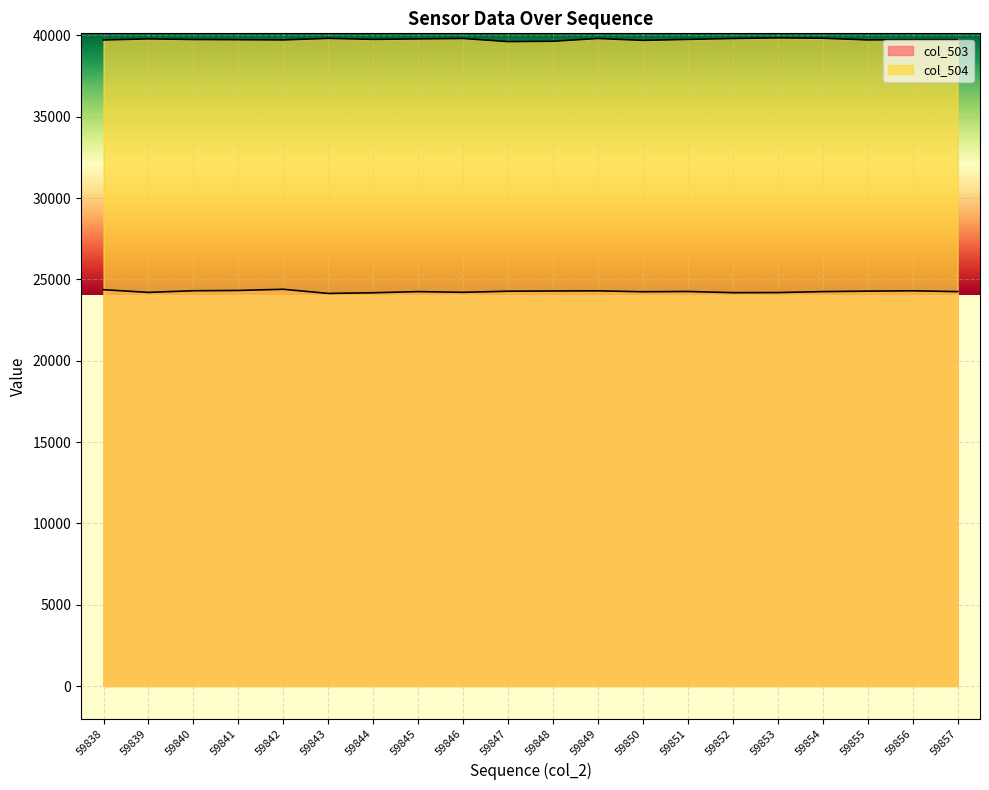

What is the average value of the col_504 series?

39755